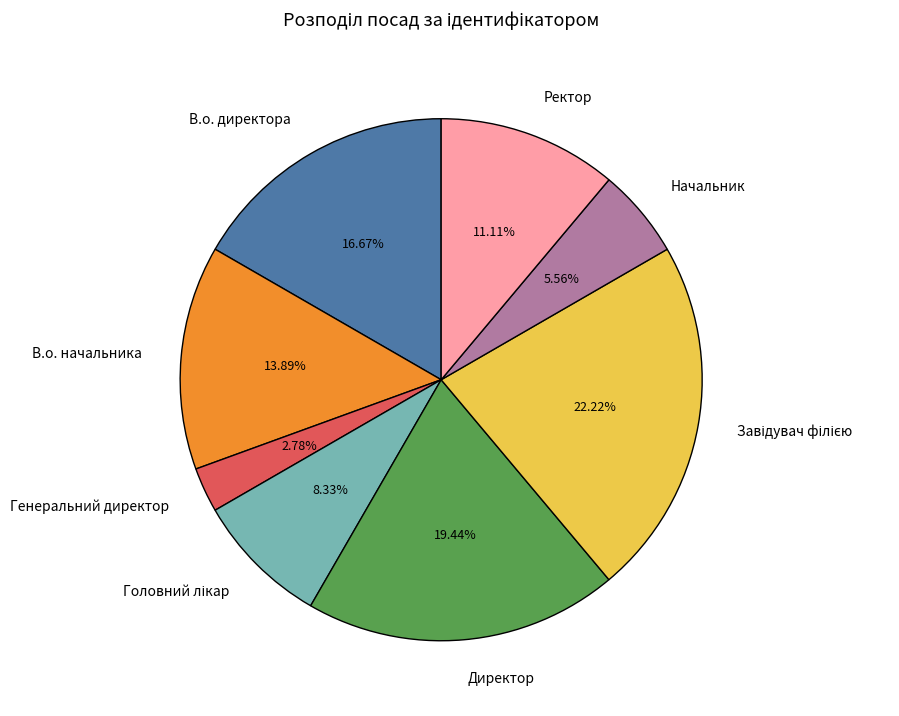

Between В.о. начальника and Директор, which is larger?

Директор